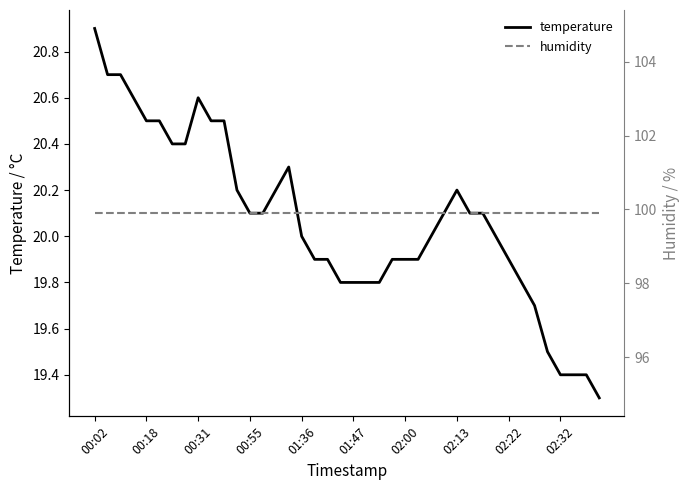

Which label corresponds to the largest value in the chart?

00:02